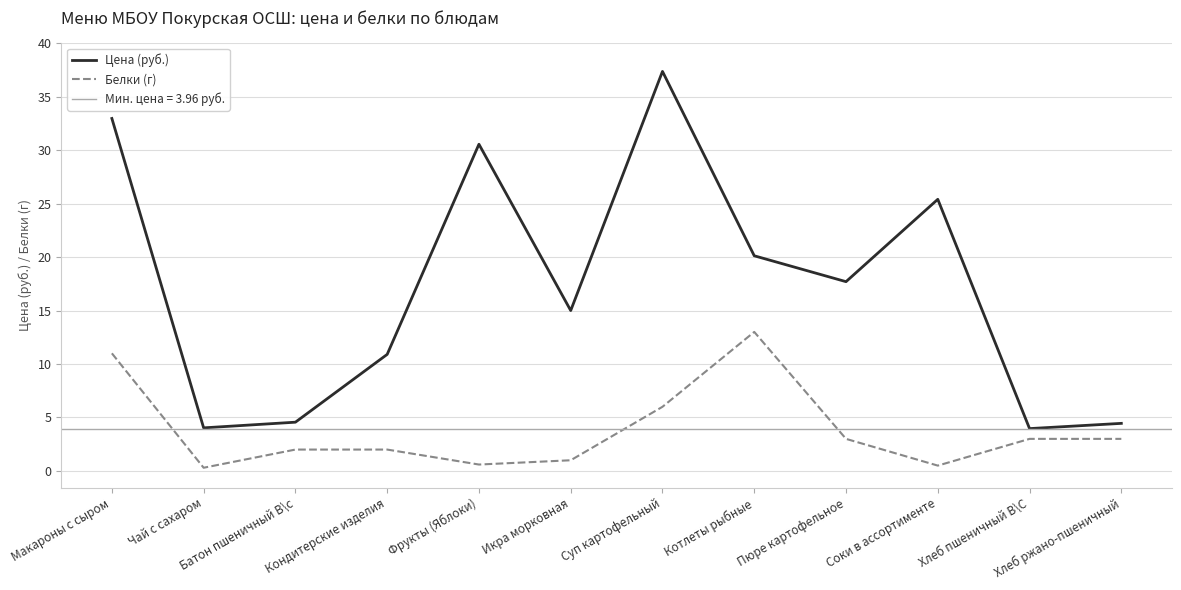

What is the total value across all series at Котлеты рыбные?

33.1